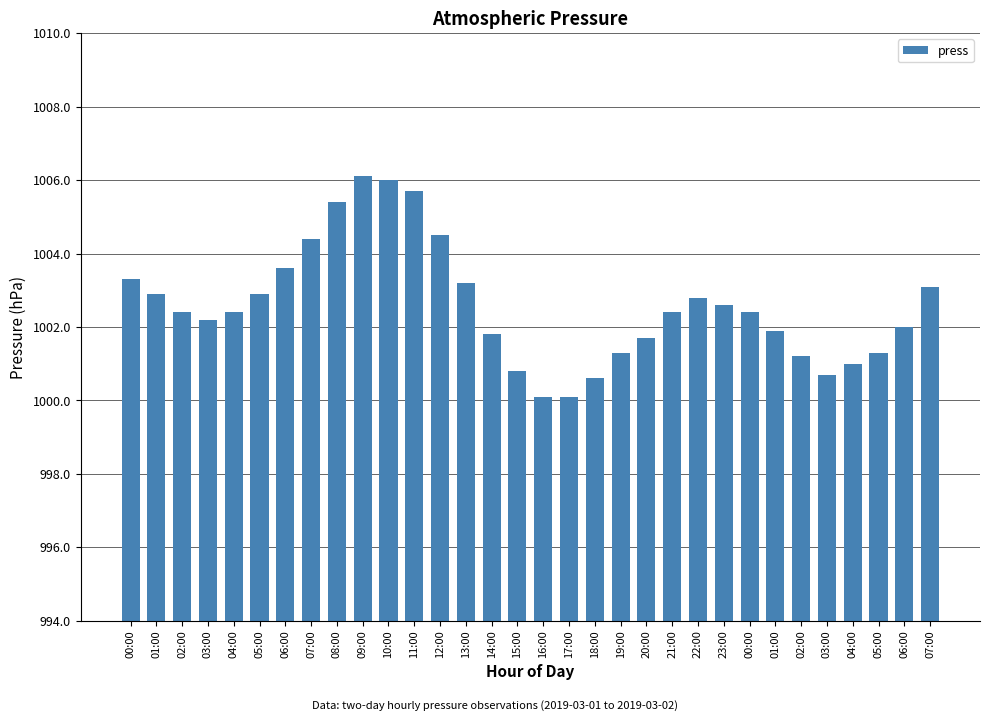

Reading left to right, extract all data points from this chart.

1003.3	1002.9	1002.4	1002.2	1002.4	1002.9	1003.6	1004.4	1005.4	1006.1	1006.0	1005.7	1004.5	1003.2	1001.8	1000.8	1000.1	1000.1	1000.6	1001.3	1001.7	1002.4	1002.8	1002.6	1002.4	1001.9	1001.2	1000.7	1001.0	1001.3	1002.0	1003.1